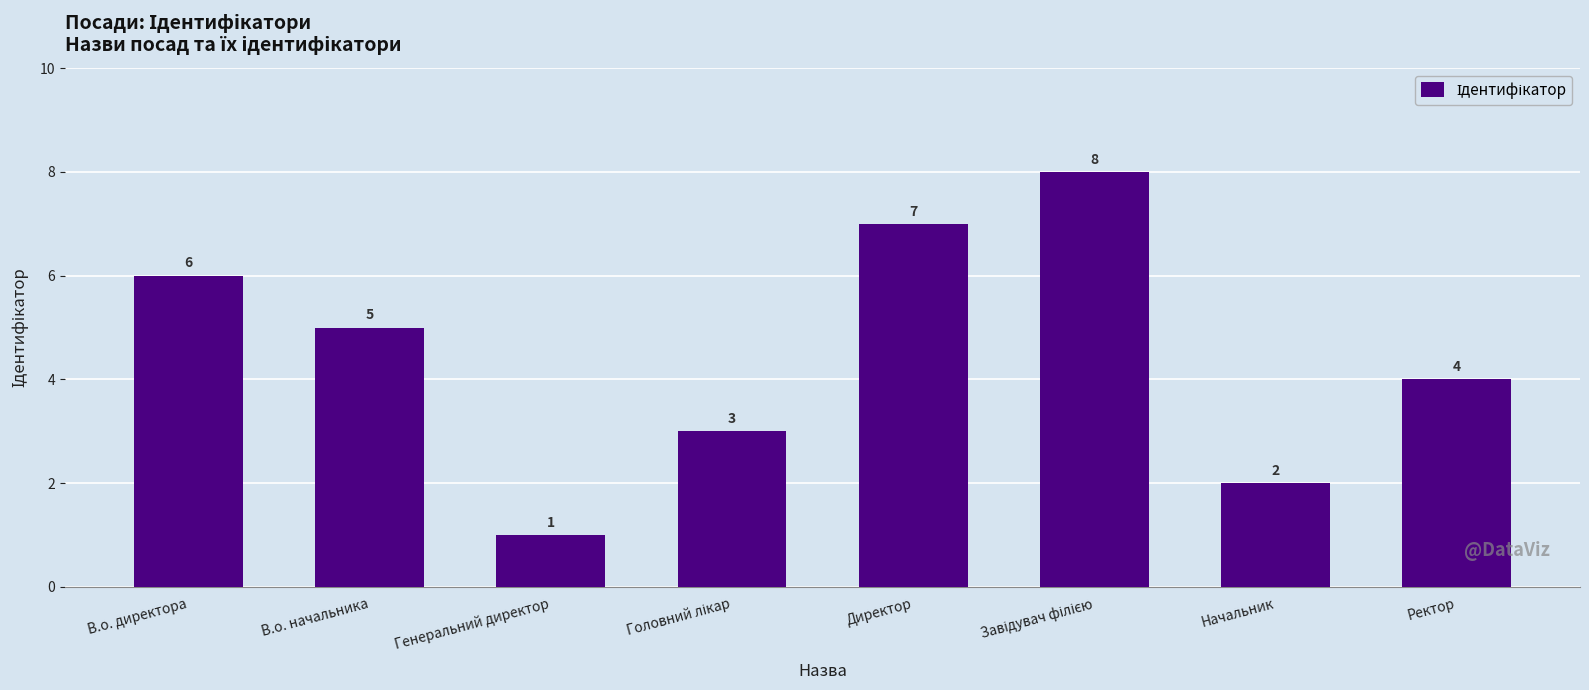

How many series are shown in this chart?

1